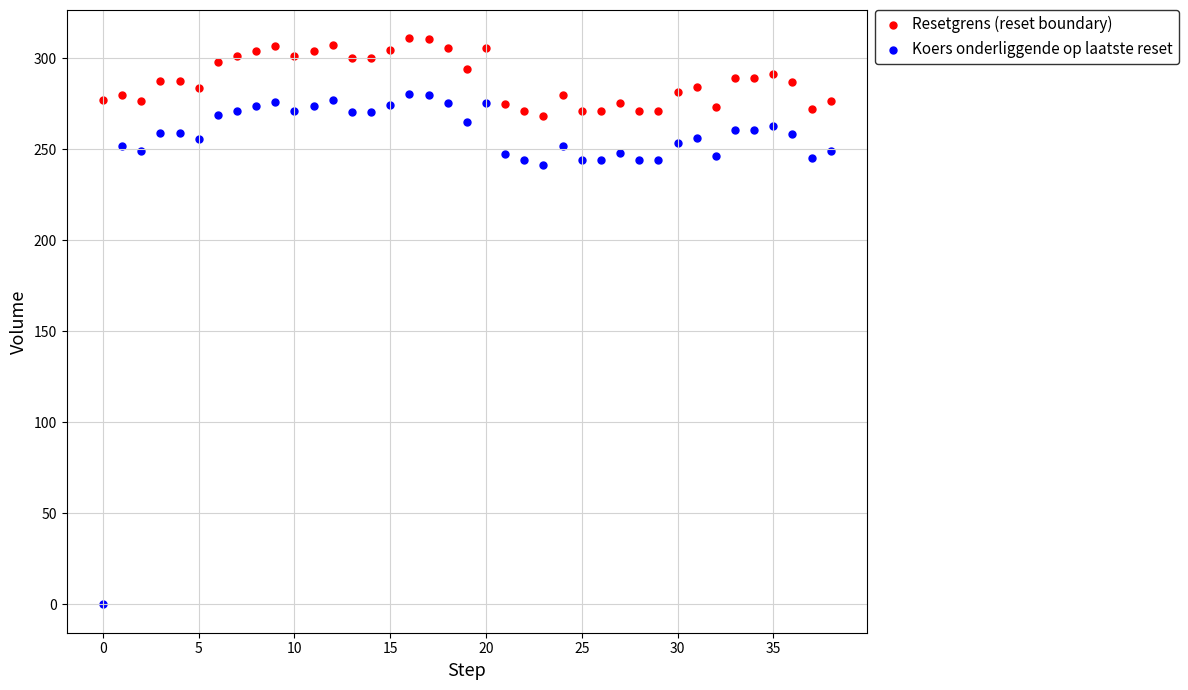

What are all the series names shown in the legend?

Resetgrens (reset boundary), Koers onderliggende op laatste reset